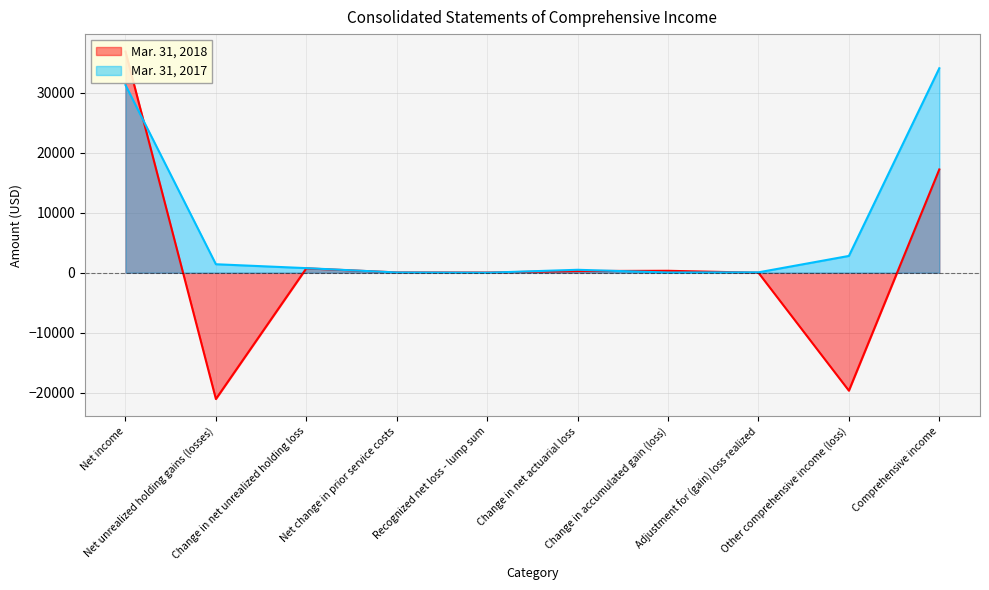

What is the difference between the maximum and minimum values in the Mar. 31, 2018 series?

57860